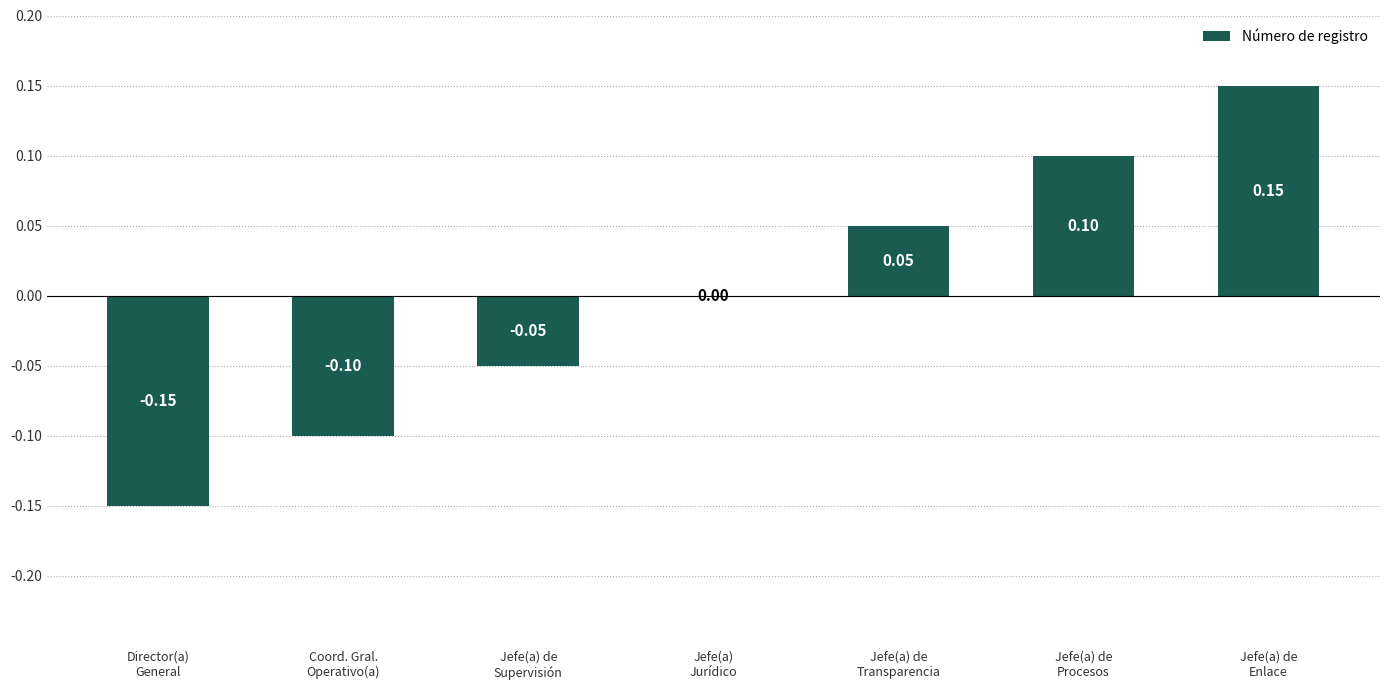

What is the change in value from Coord. Gral.
Operativo(a) to Jefe(a) de
Procesos?

+0.2